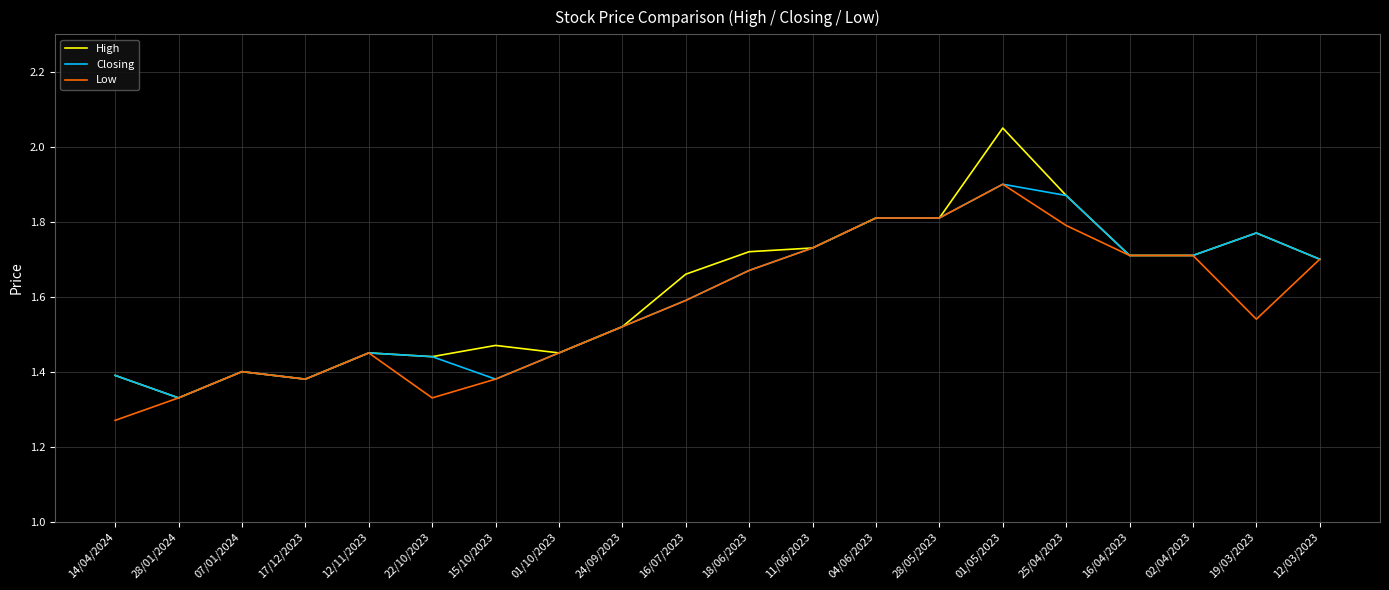

Which label corresponds to the smallest value in the chart?

14/04/2024